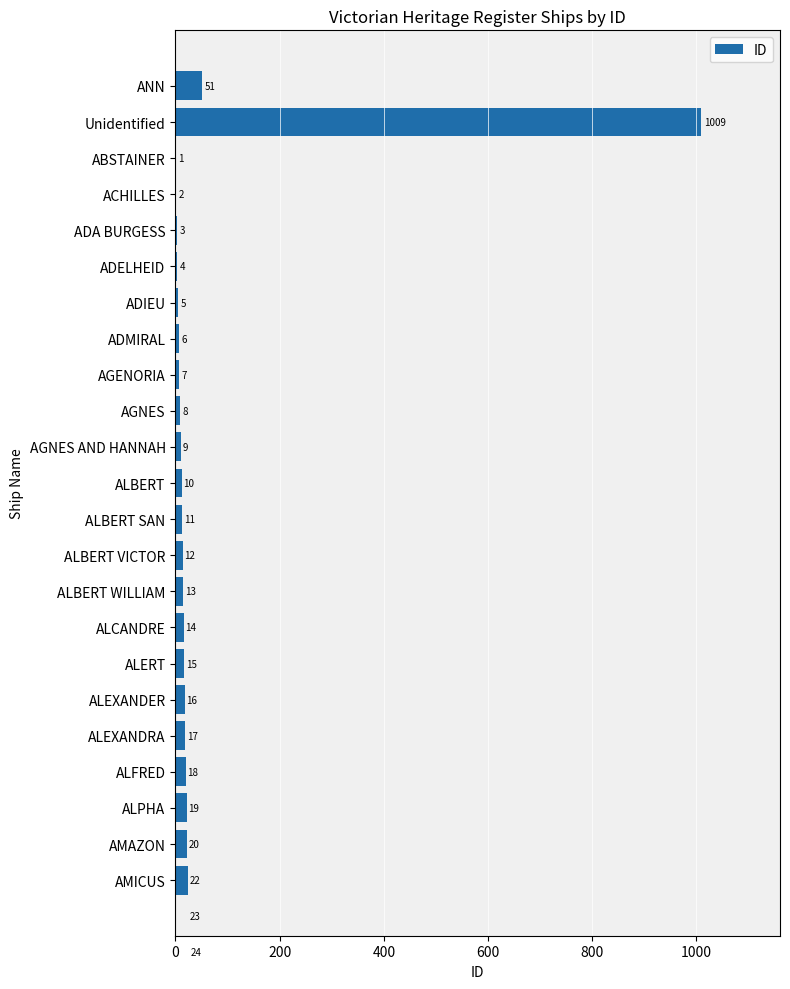

Are the bars grouped side by side (vs. stacked)?

No